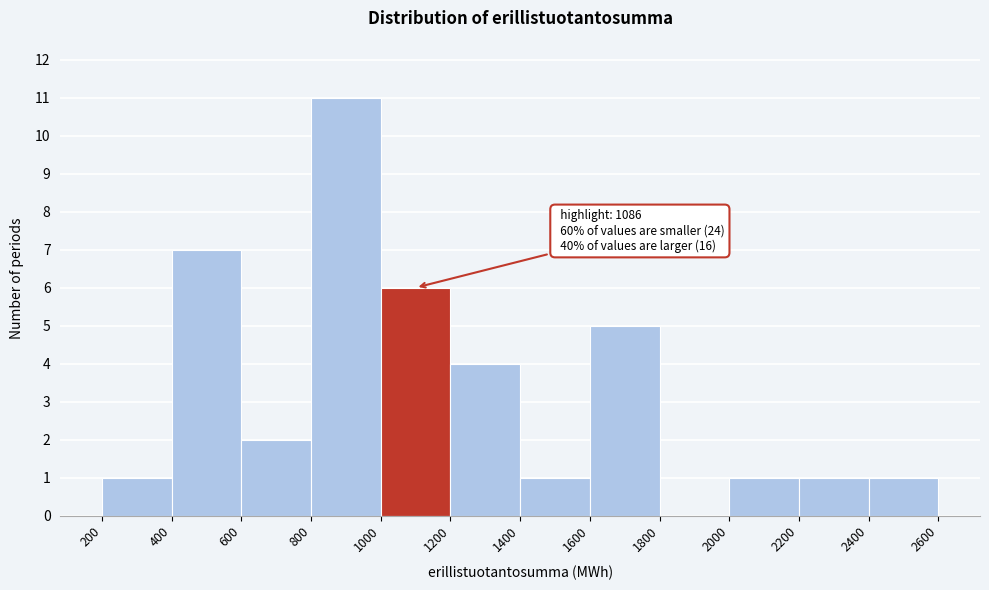

Over which range of the x-axis is the bar tallest?

800 to 1000